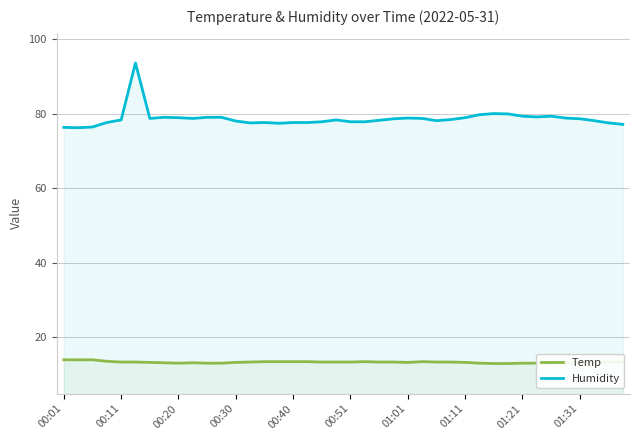

What is the difference between the Temp values at 11 and 18?

0.3